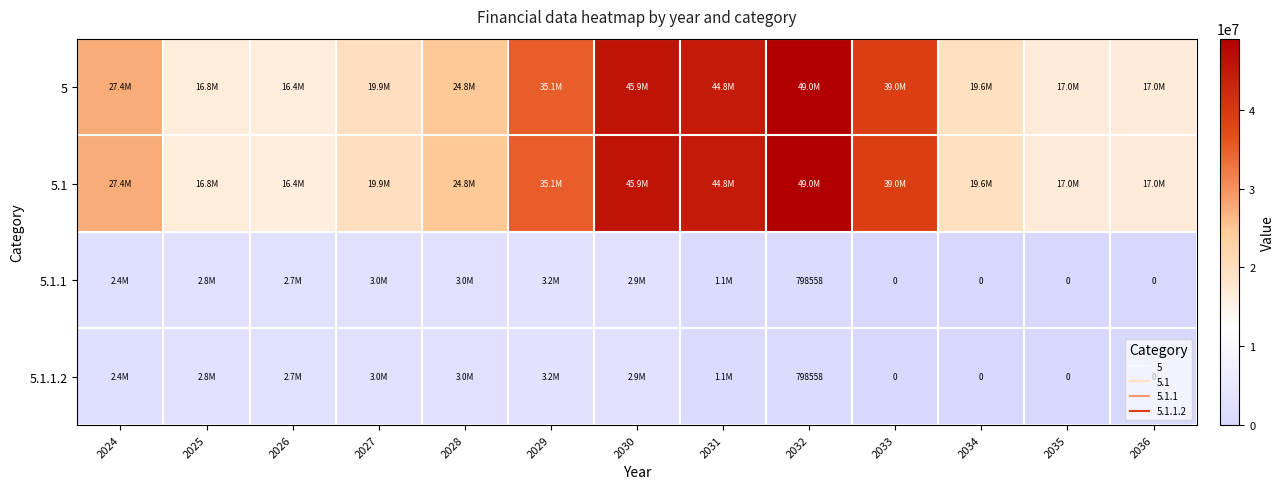

True or false: 5.1 has a value of 63047045.8 at 2033.

False